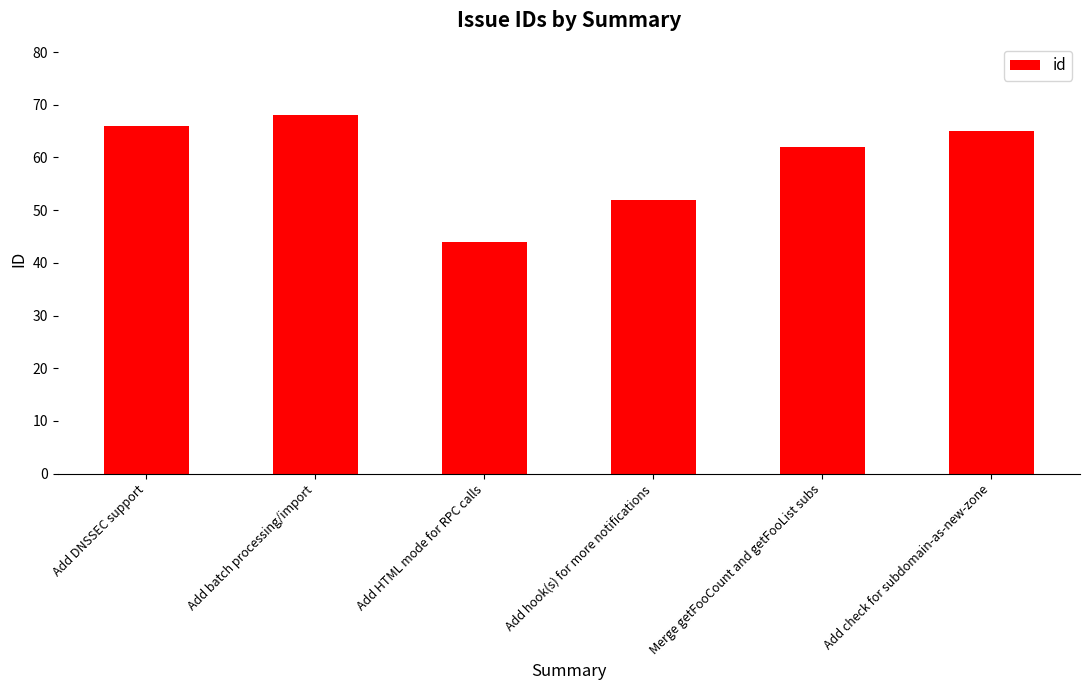

Is it true that the value at Add DNSSEC support is 66?

True